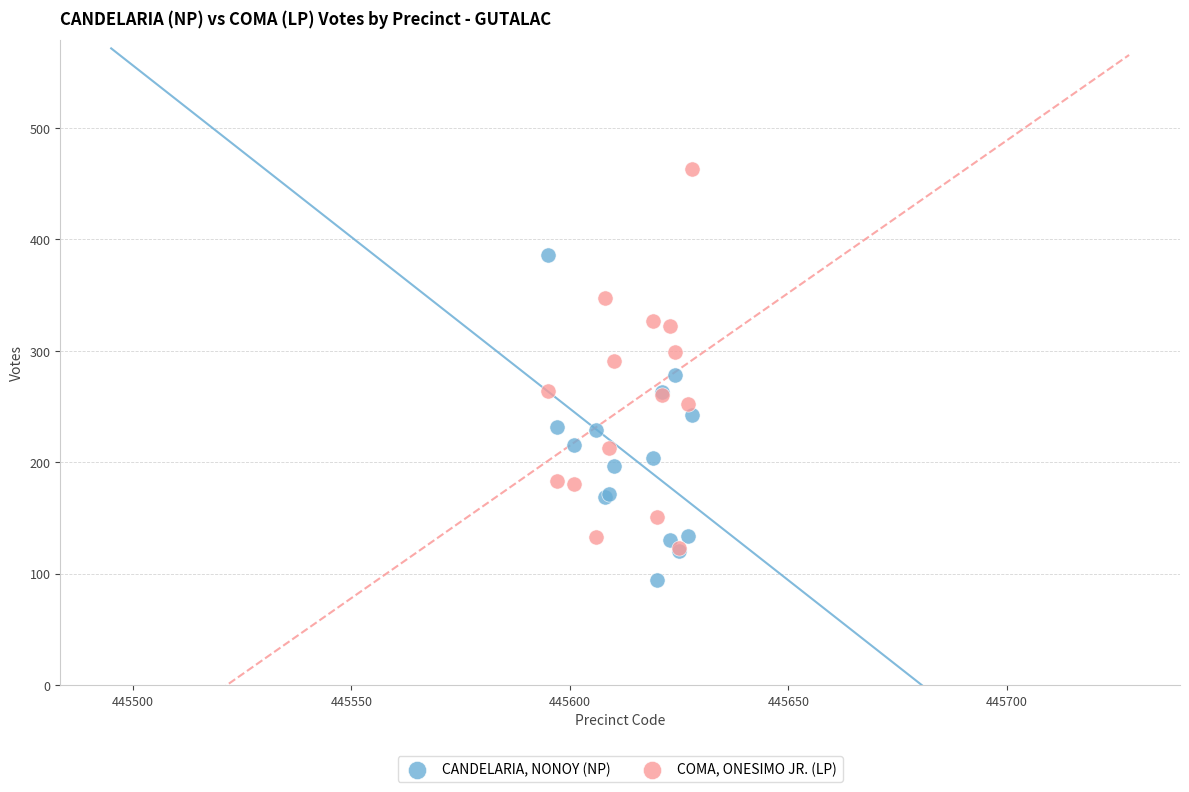

Which series contains the highest Y value?

COMA, ONESIMO JR. (LP)